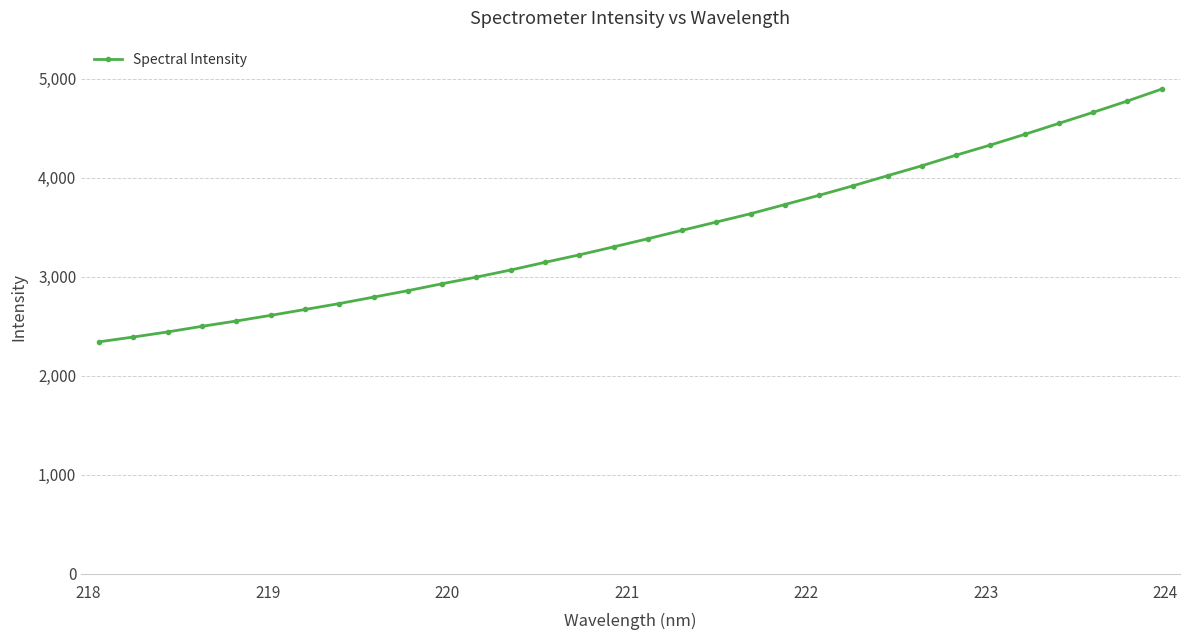

True or false: there are more than 2 points higher than both neighbors.

False